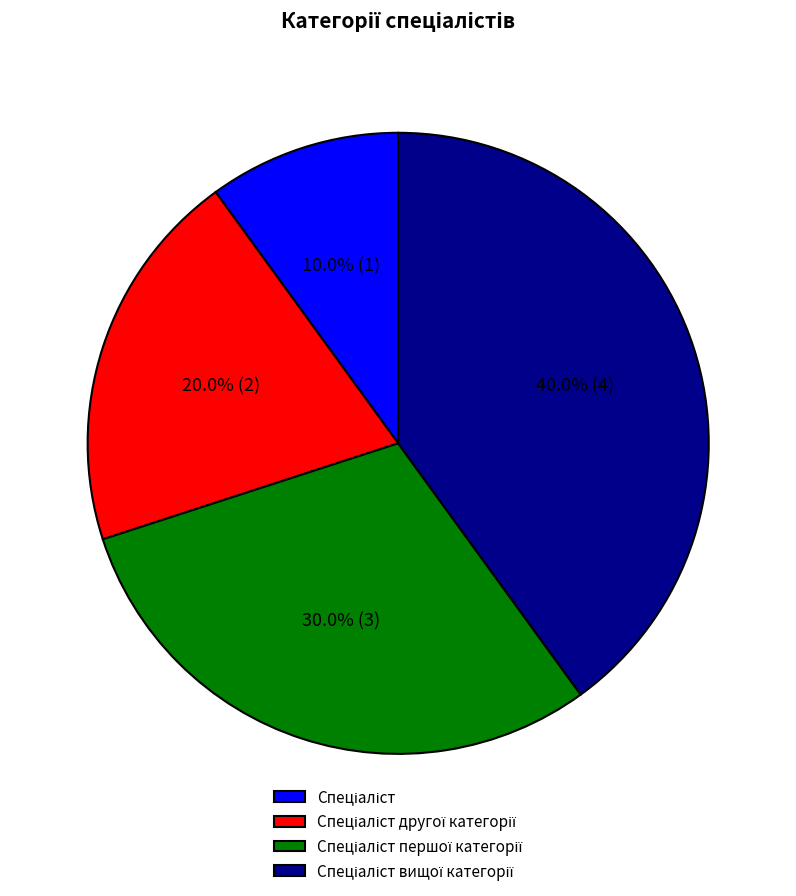

Is there any slice that represents more than half of the pie?

No